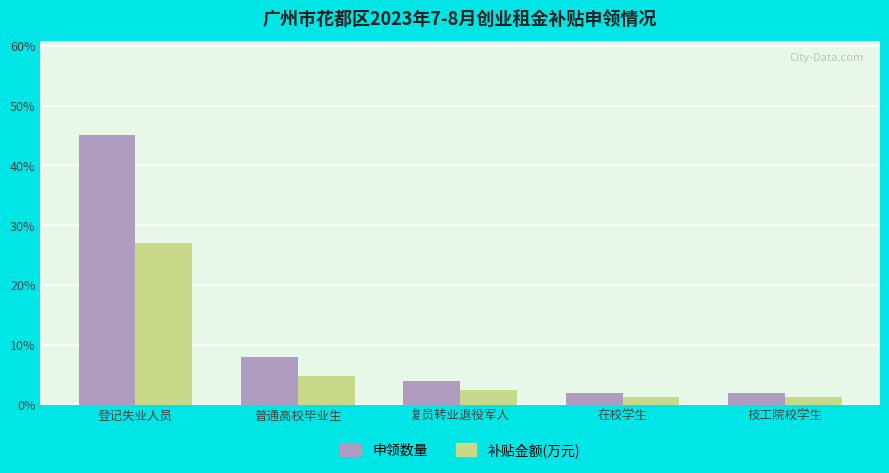

What is the value of the 补贴金额(万元) bar at the 2nd from the left?

4.8